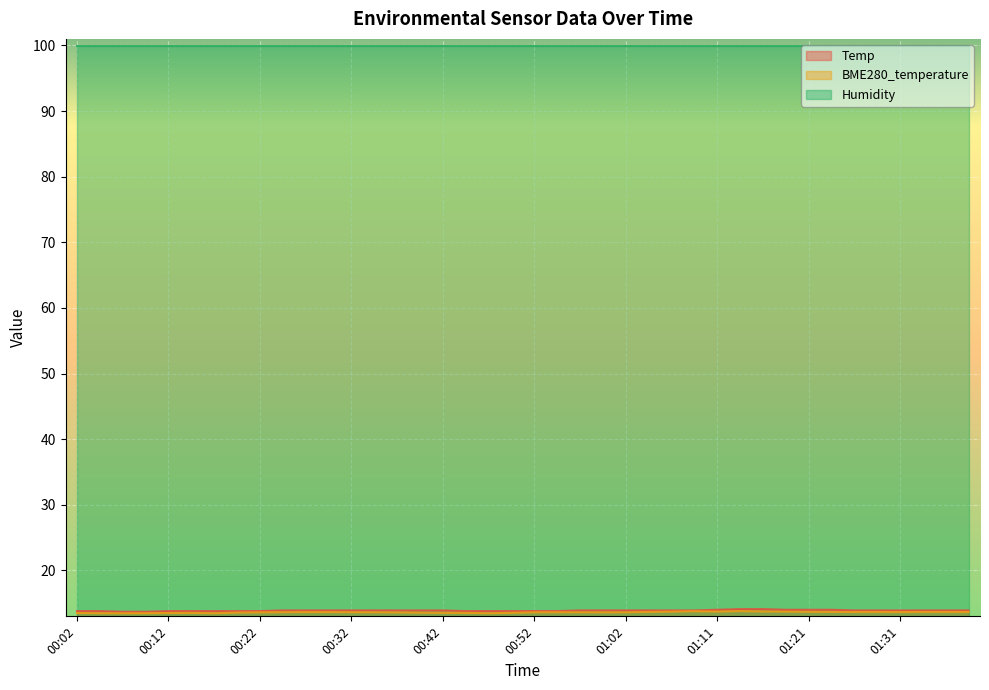

True or false: BME280_temperature and Temp intersect in this chart.

False